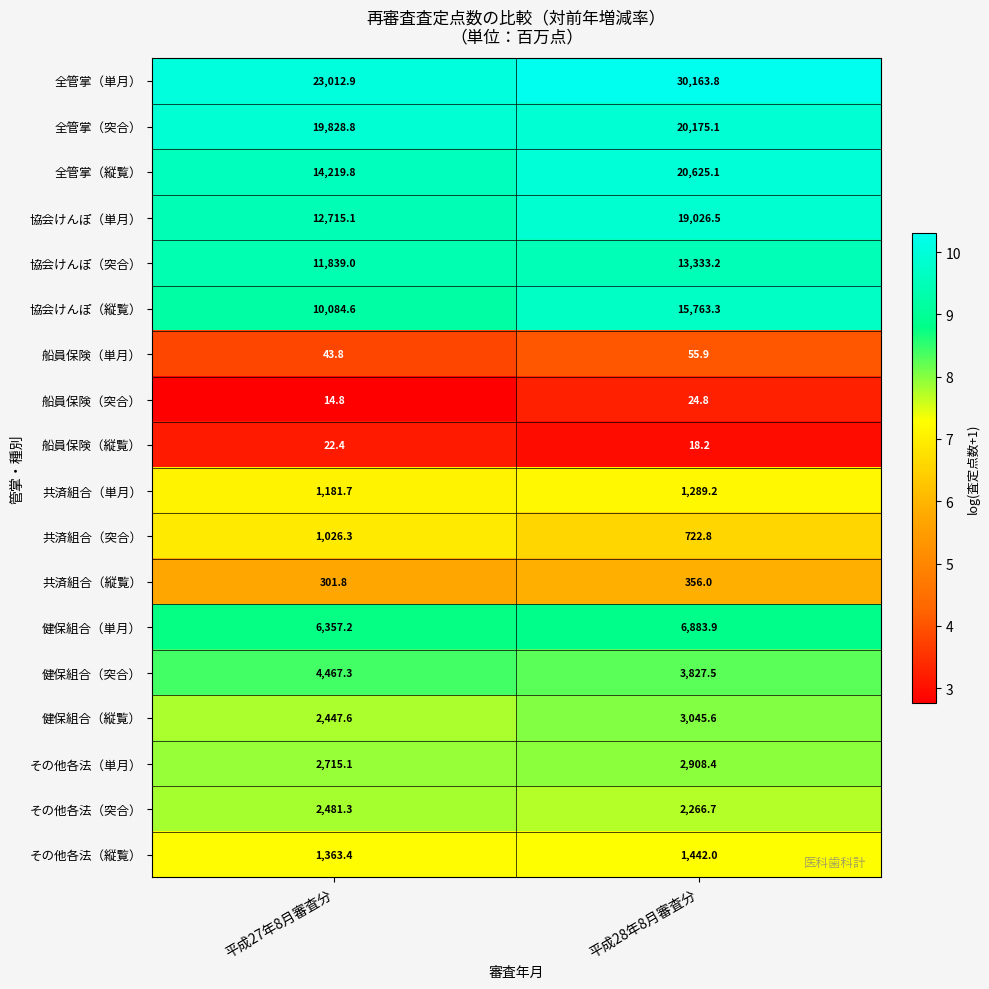

At which label does その他各法（突合） first exceed 2481?

平成27年8月審査分